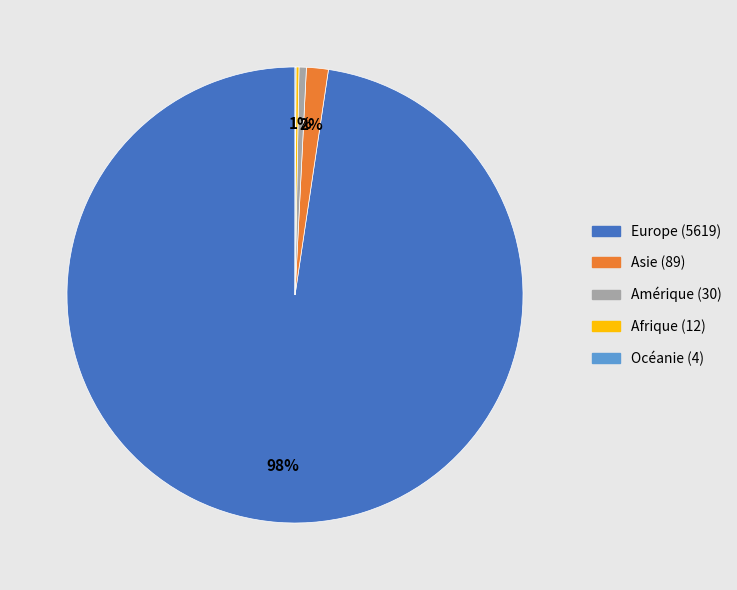

To the nearest percent, what is the average slice percentage?

20%